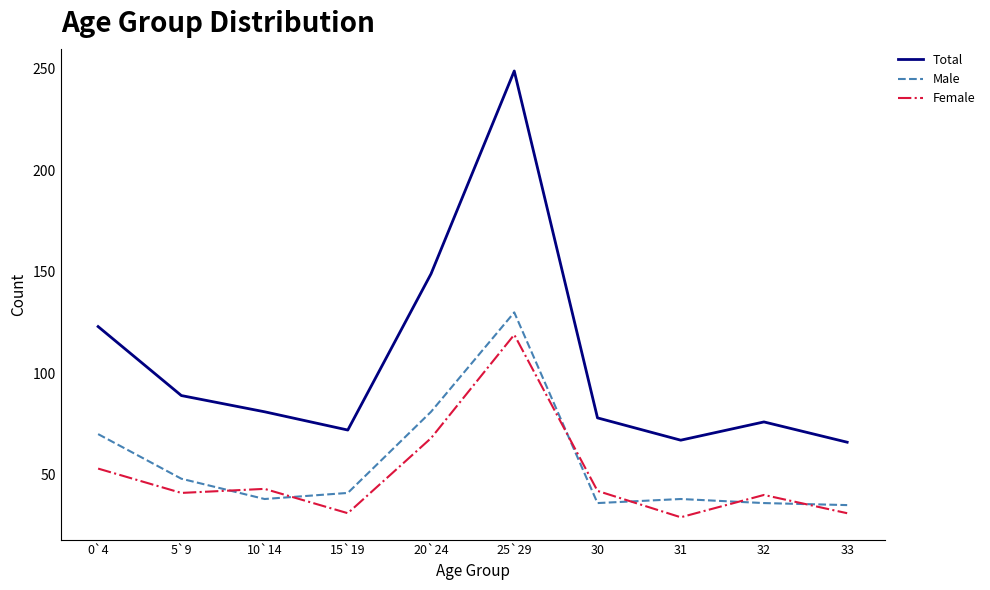

Where is the first local maximum for Male?

25`29